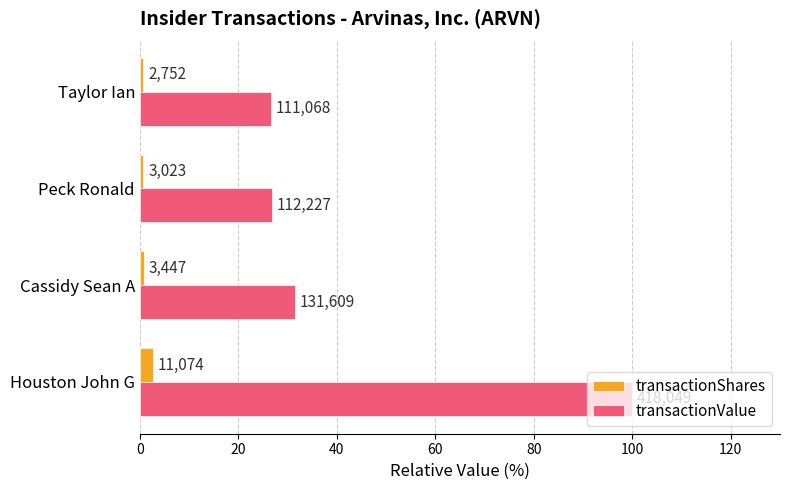

At how many categories does at least one series exceed 54?

1